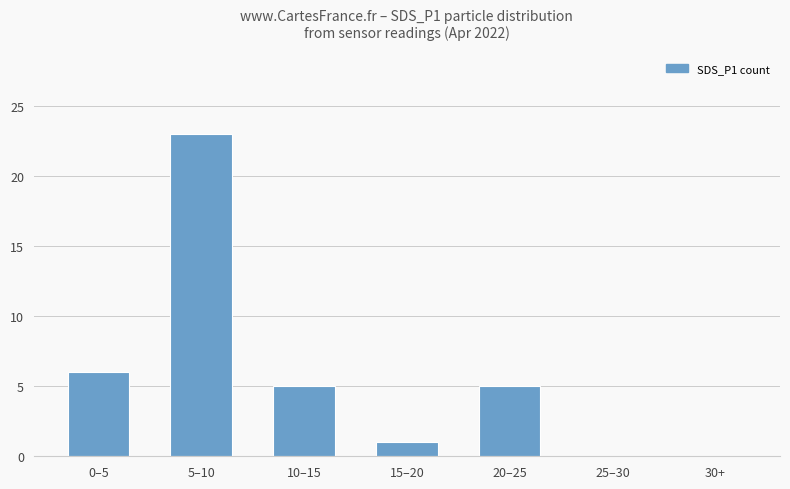

What is the sum of all values?

40